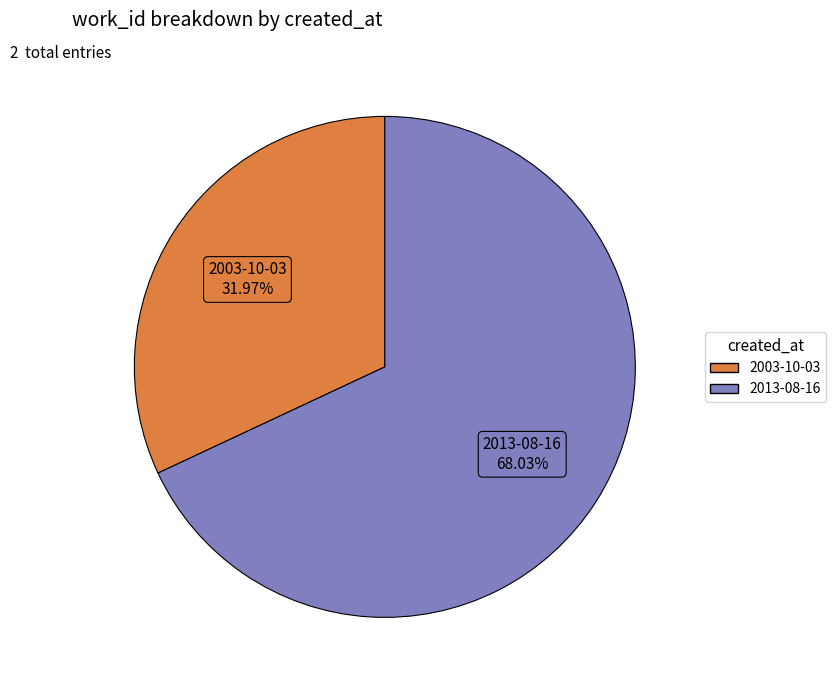

Between 2003-10-03 and 2013-08-16, which is larger?

2013-08-16